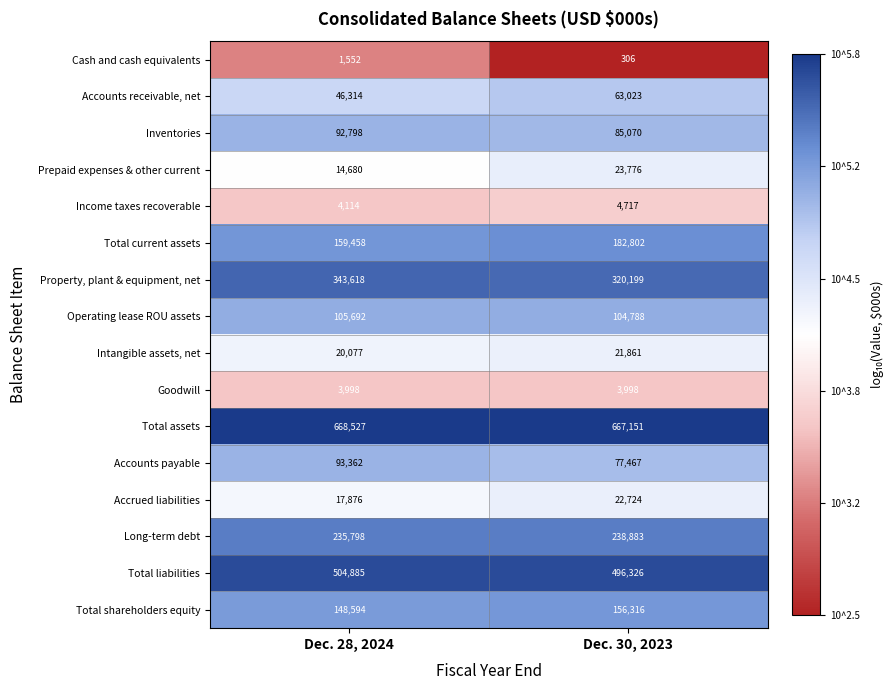

The value of Income taxes recoverable at Dec. 30, 2023 is 2068. True or false?

False